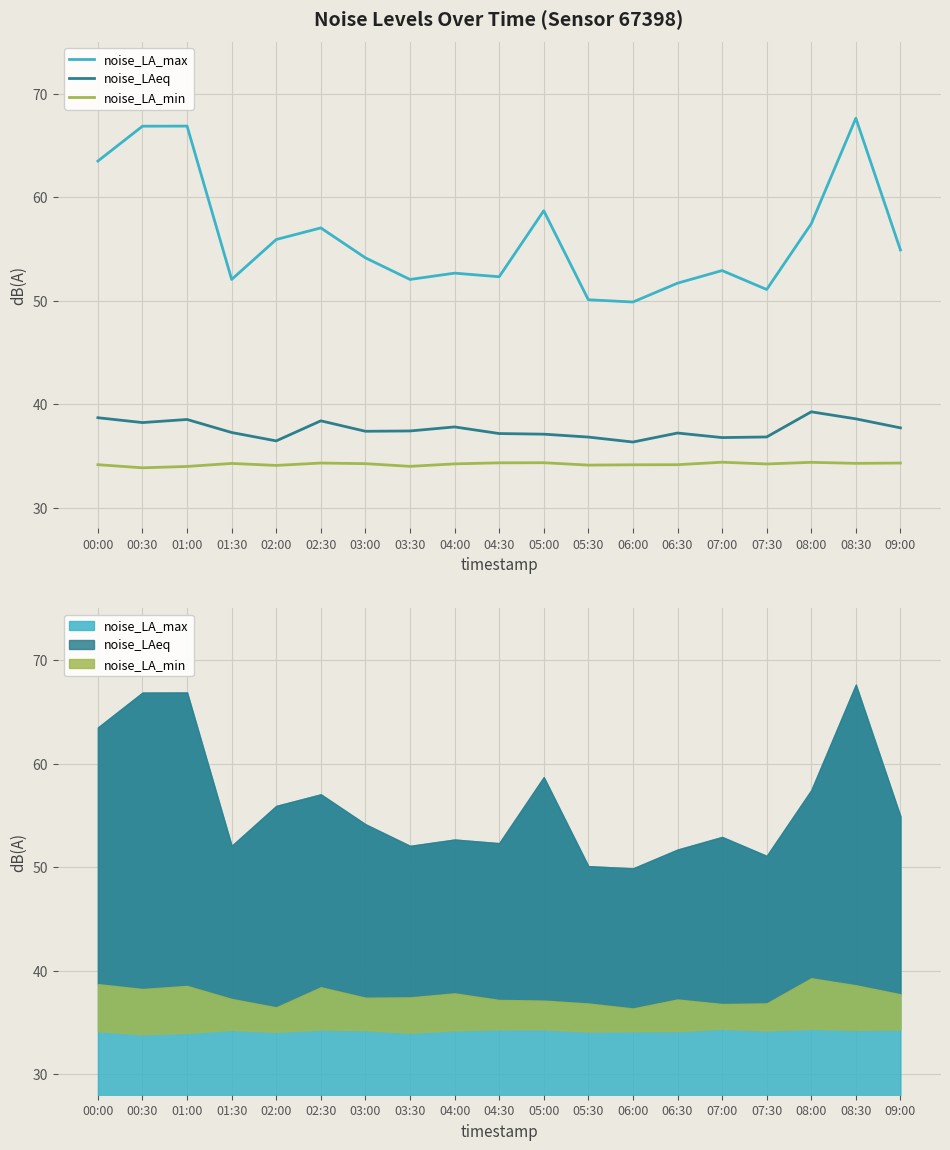

How many lines are shown in the chart?

3